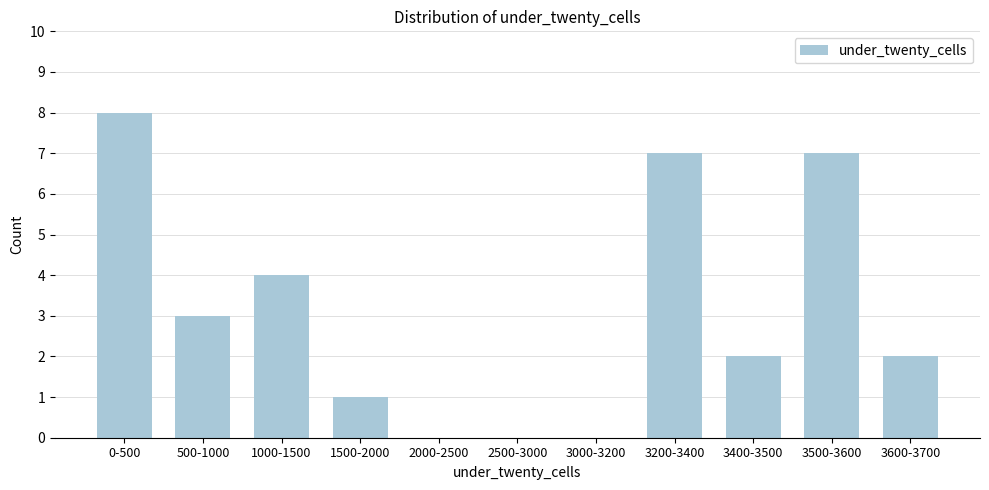

Reading left to right, list all the values displayed in this chart.

0-500=8	500-1000=3	1000-1500=4	1500-2000=1	2000-2500=0	2500-3000=0	3000-3200=0	3200-3400=7	3400-3500=2	3500-3600=7	3600-3700=2